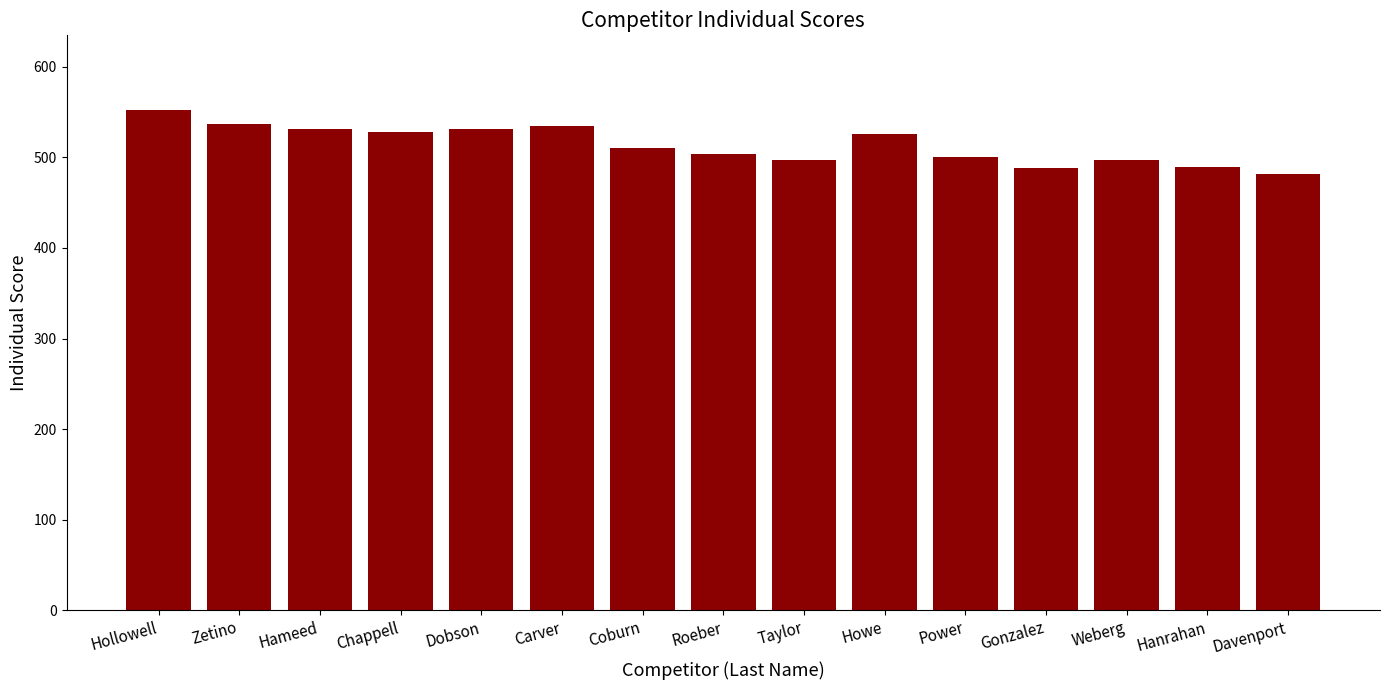

Does the chart contain any negative values?

No